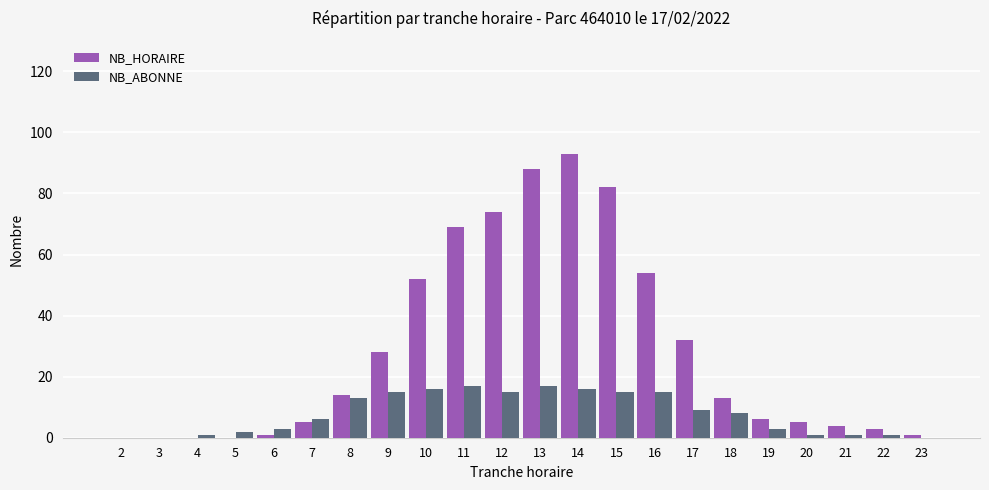

Between 13 and 18, which series saw the biggest shift?

NB_HORAIRE